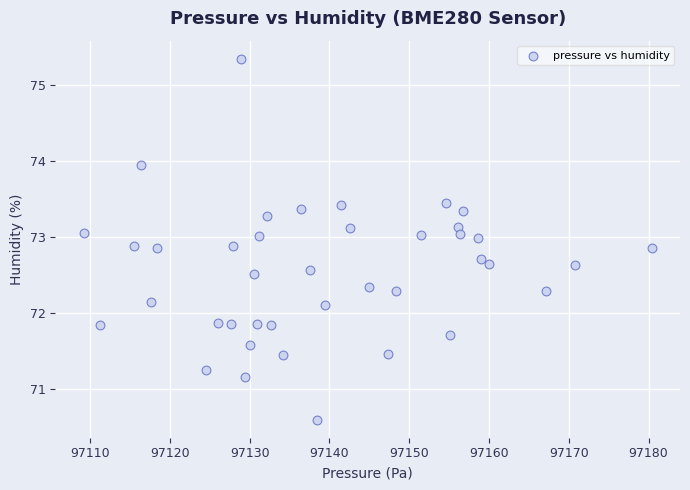

What is the range of Y values (max minus min)?

4.7